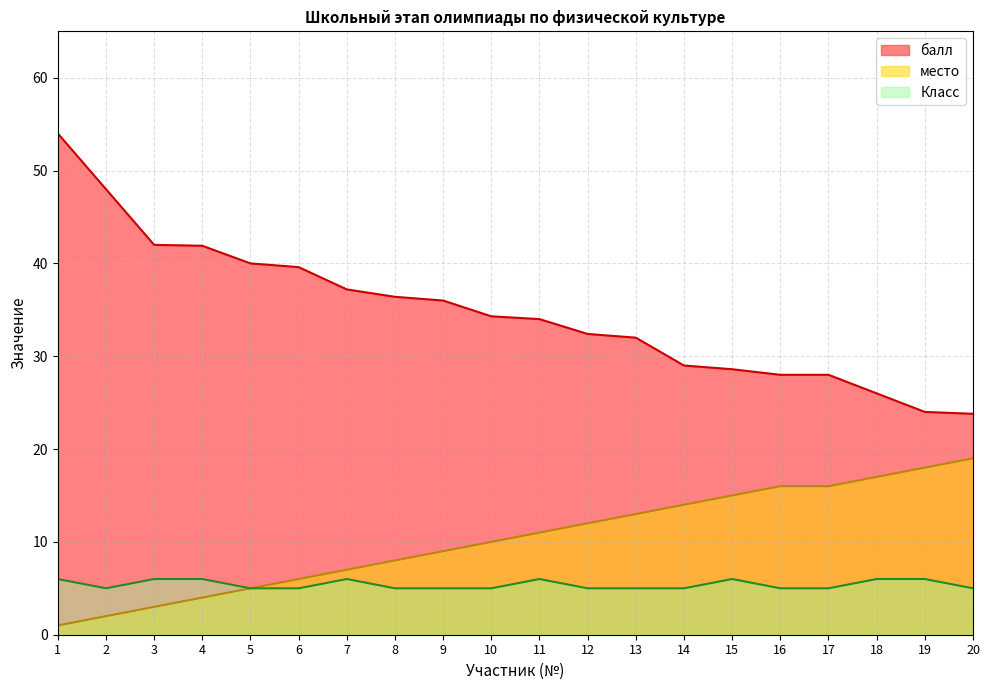

Reading right to left, transcribe all the data shown in this chart.

балл: 20=23.8	19=24.0	18=26.0	17=28.0	16=28.0	15=28.6	14=29.0	13=32.0	12=32.4	11=34.0	10=34.3	9=36.0	8=36.4	7=37.2	6=39.6	5=40.0	4=41.9	3=42.0	2=48.0	1=54.0
место: 20=19.0	19=18.0	18=17.0	17=16.0	16=16.0	15=15.0	14=14.0	13=13.0	12=12.0	11=11.0	10=10.0	9=9.0	8=8.0	7=7.0	6=6.0	5=5.0	4=4.0	3=3.0	2=2.0	1=1.0
Класс: 20=5.0	19=6.0	18=6.0	17=5.0	16=5.0	15=6.0	14=5.0	13=5.0	12=5.0	11=6.0	10=5.0	9=5.0	8=5.0	7=6.0	6=5.0	5=5.0	4=6.0	3=6.0	2=5.0	1=6.0